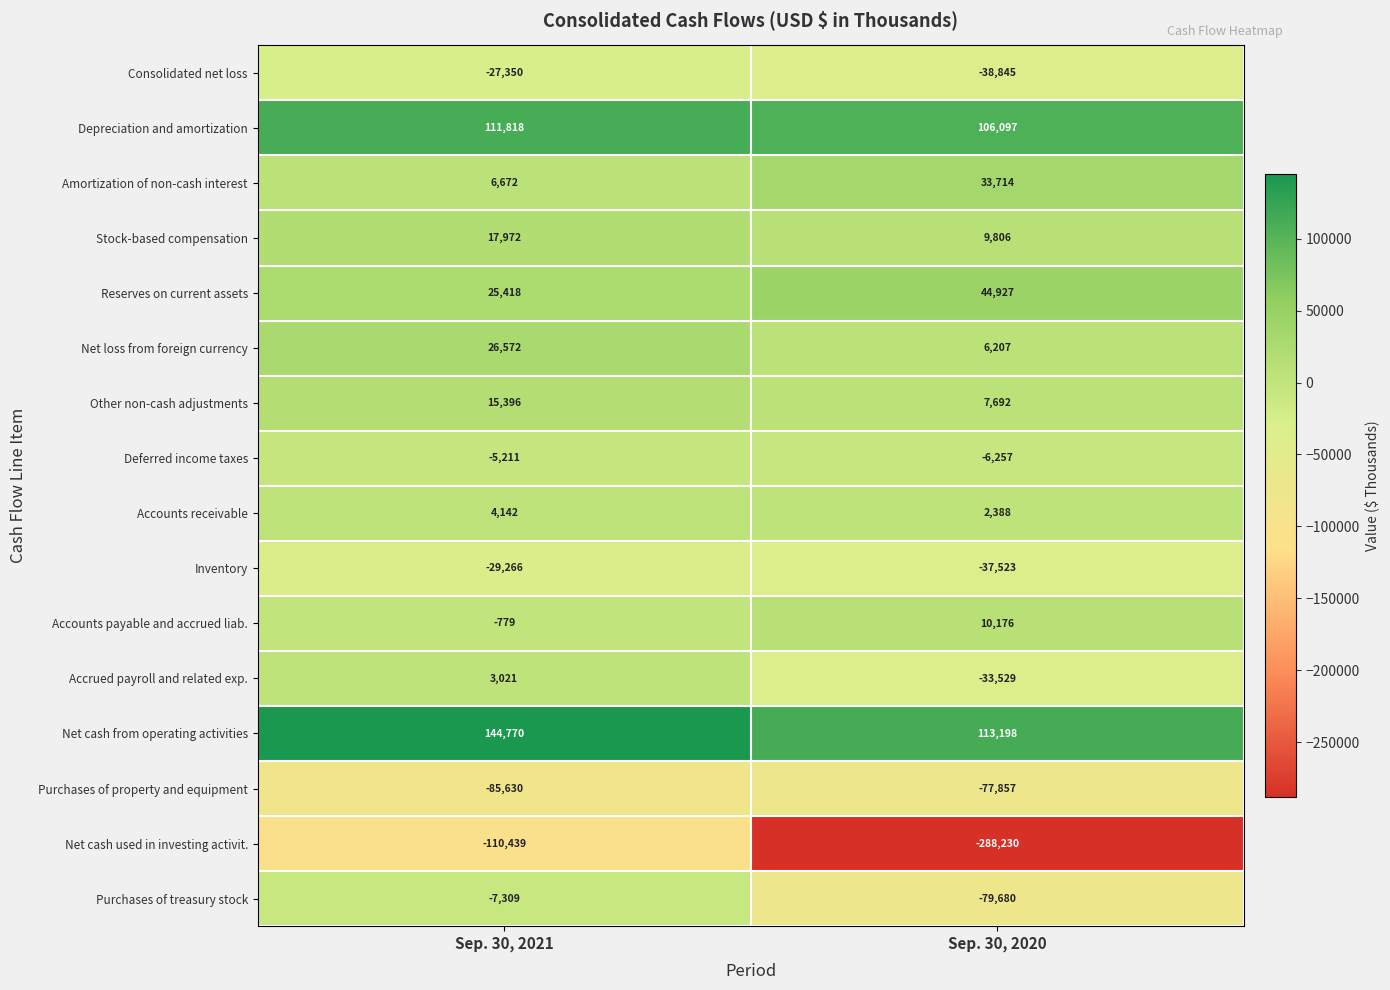

What is the difference between the maximum and minimum values in the Reserves on current assets series?

19509